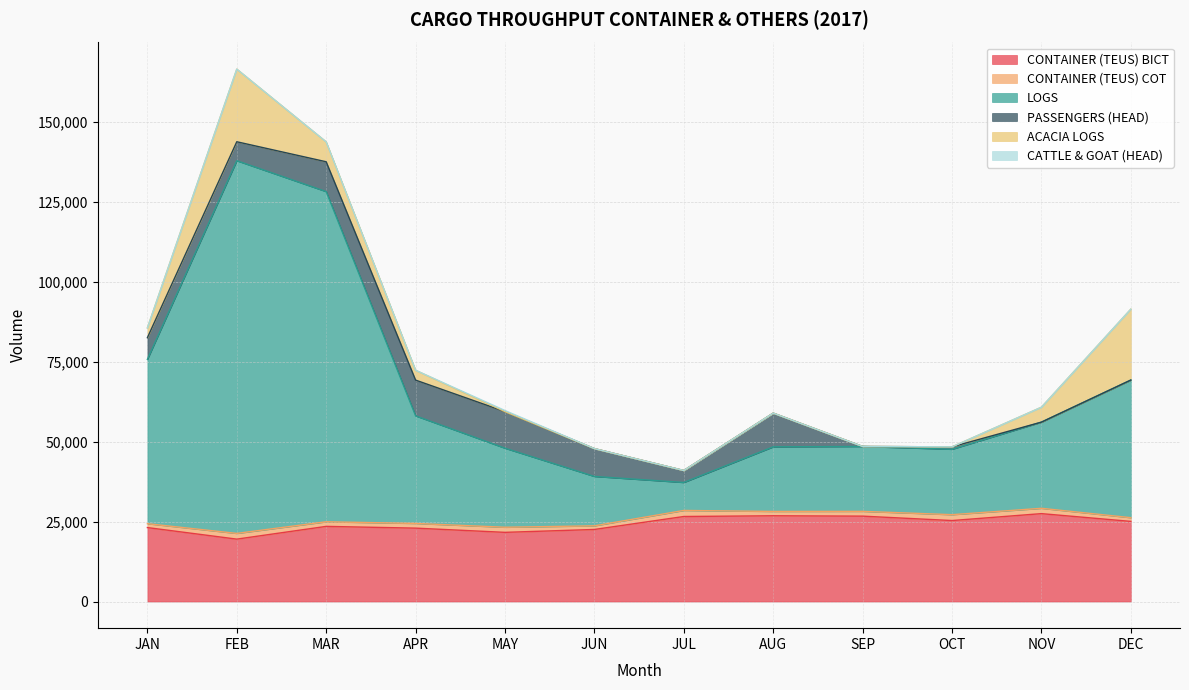

What is the sum of the CONTAINER (TEUS) BICT values at FEB and APR?

42449